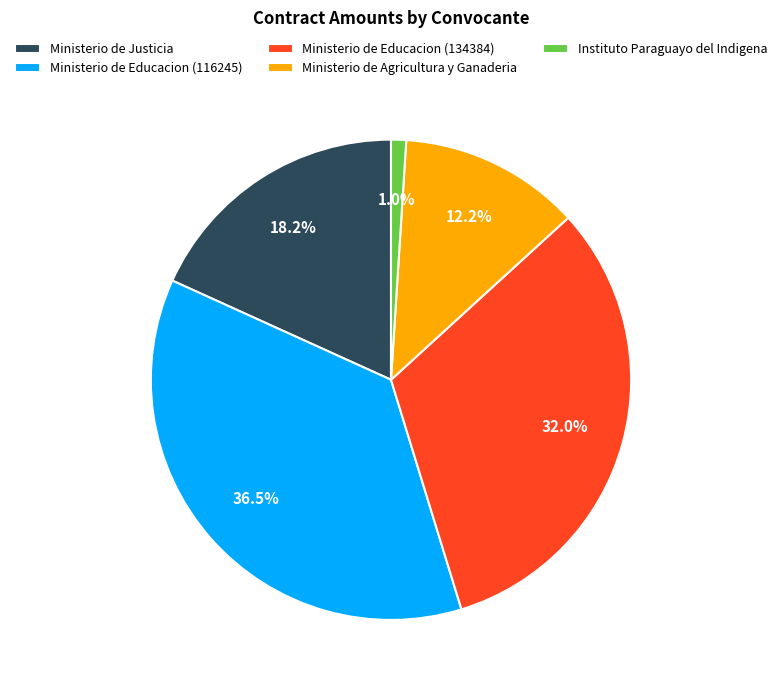

How many slices are in this pie chart?

5